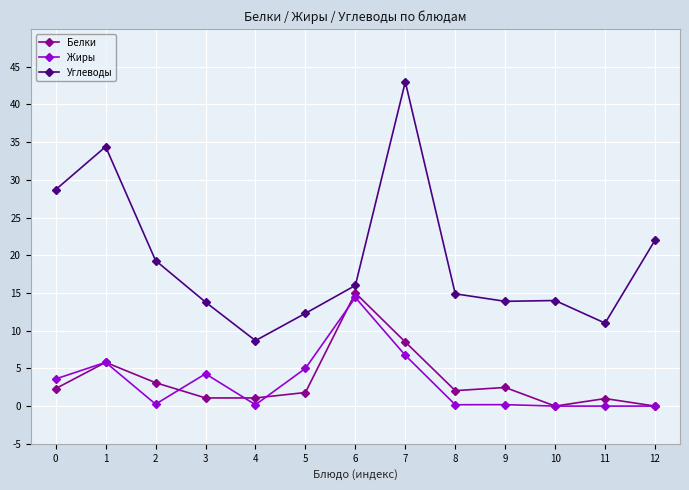

At which category is the sum across all series the highest?

7